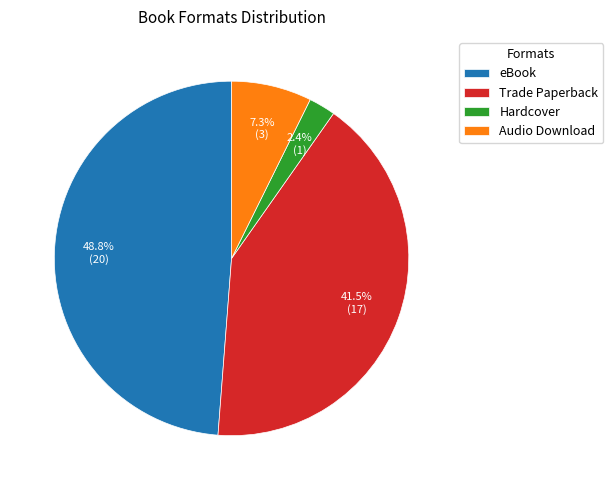

Which category has the biggest portion of the pie?

eBook